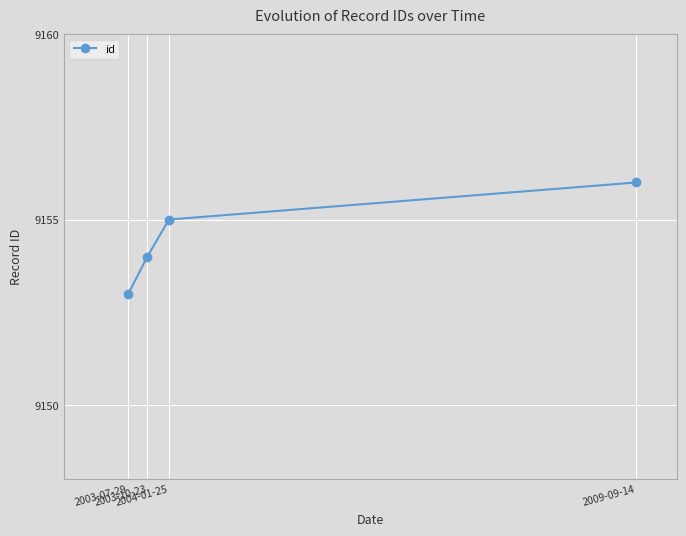

How many values are below 9155?

2